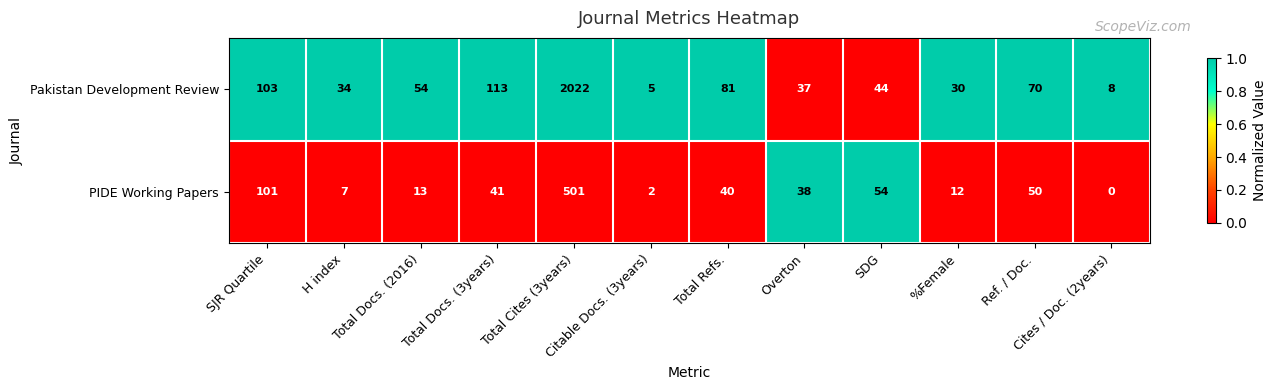

At which label is Pakistan Development Review closest to 1013?

Total Docs. (3years)